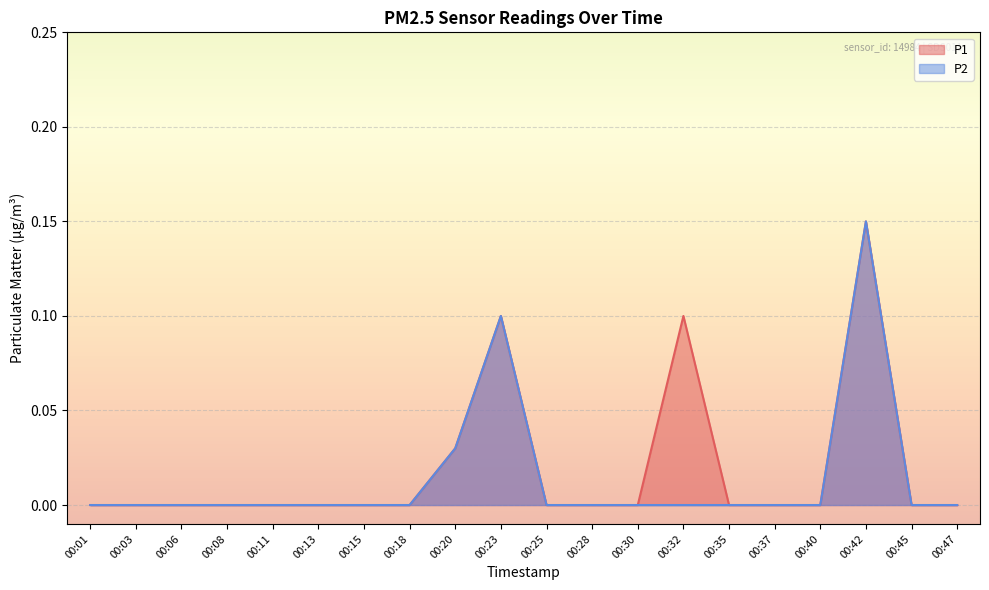

True or false: P1 and P2 intersect in this chart.

False